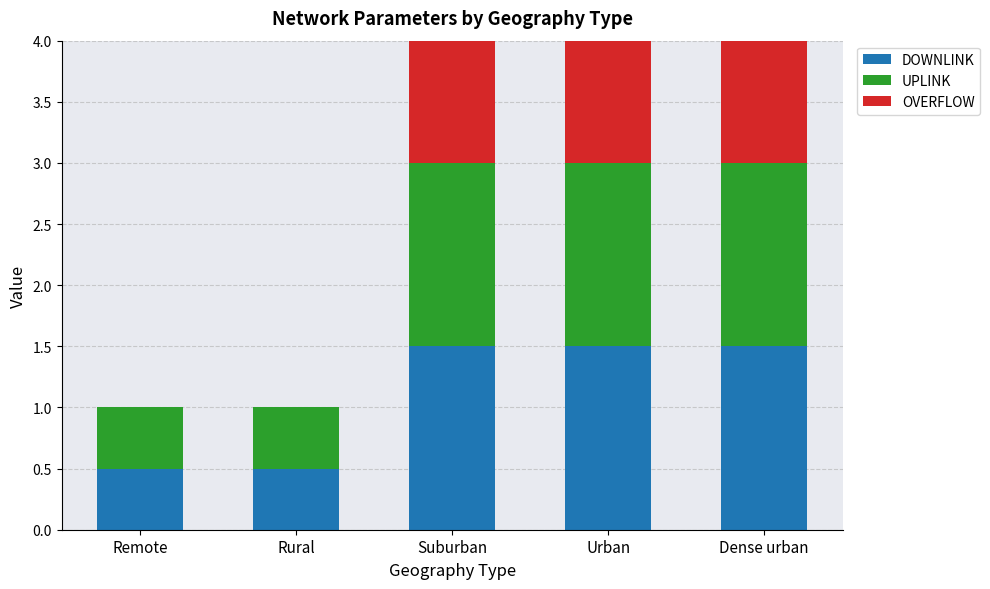

What is the total value across all series at Rural?

1.0